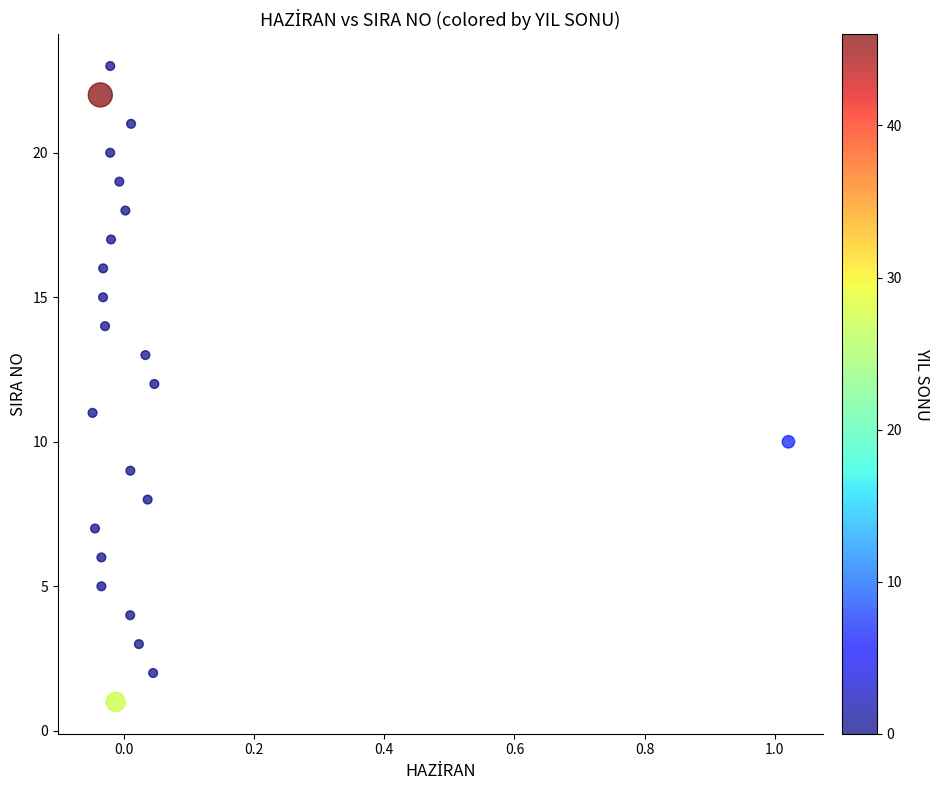

What is the range of Y values (max minus min)?

22